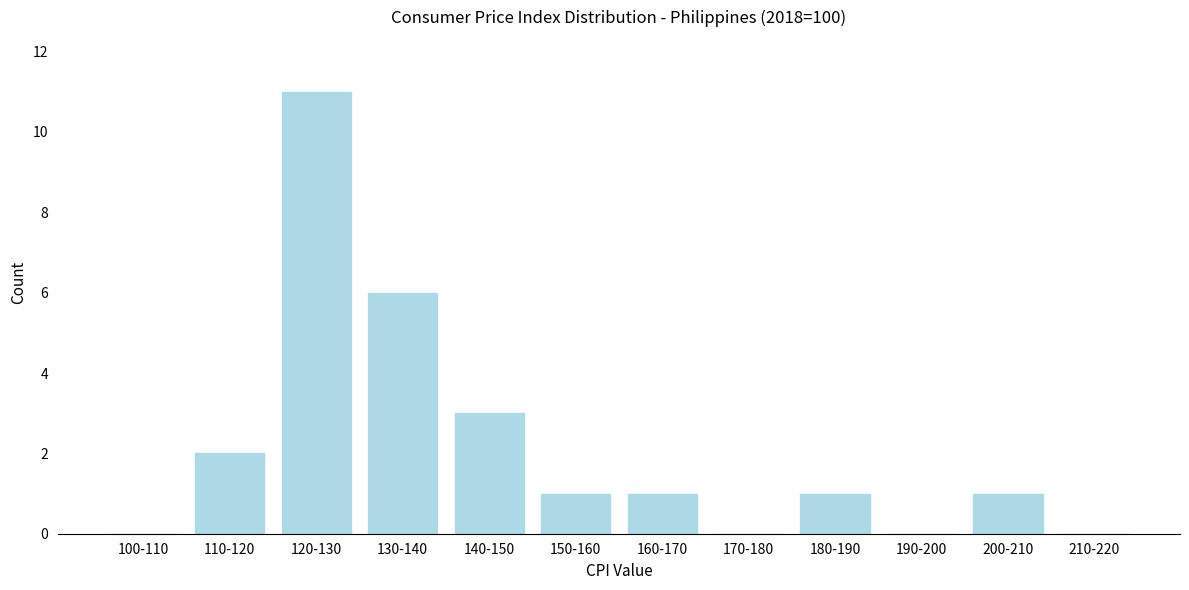

Reading left to right, transcribe all the data shown in this chart.

100-110=0	110-120=2	120-130=11	130-140=6	140-150=3	150-160=1	160-170=1	170-180=0	180-190=1	190-200=0	200-210=1	210-220=0